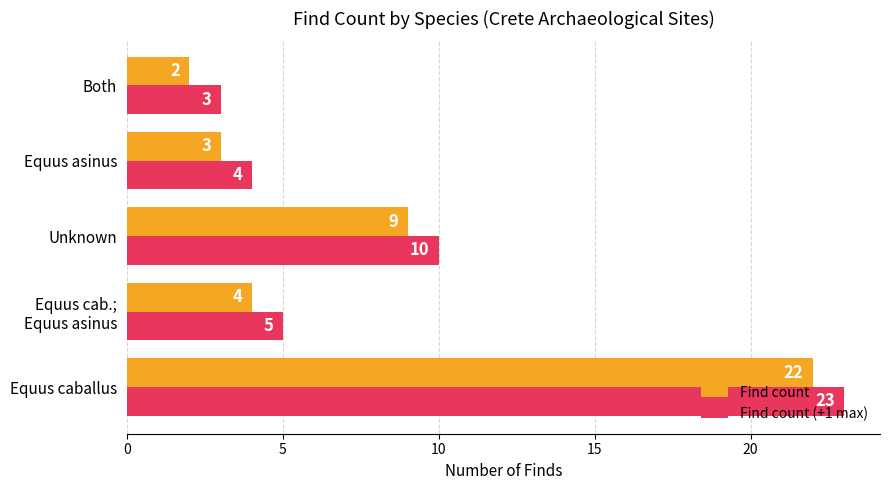

The Find count series shows 2 at Both. True or false?

True